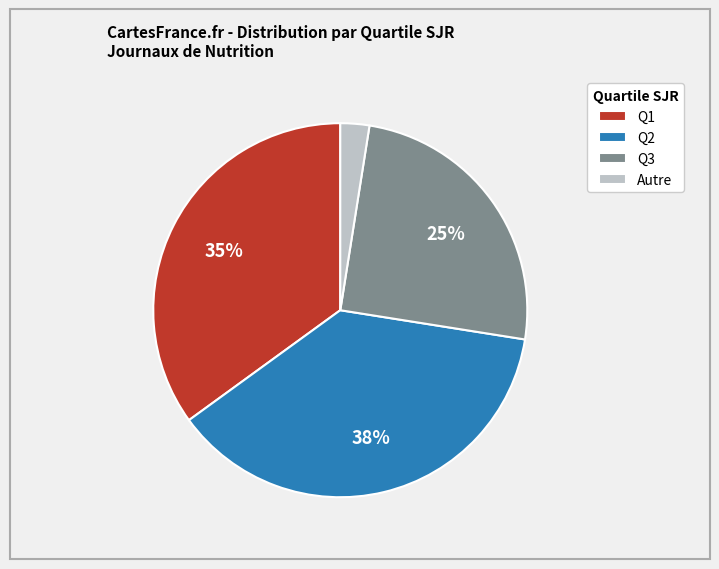

The Q3 slice represents 25% of the pie. True or false?

True